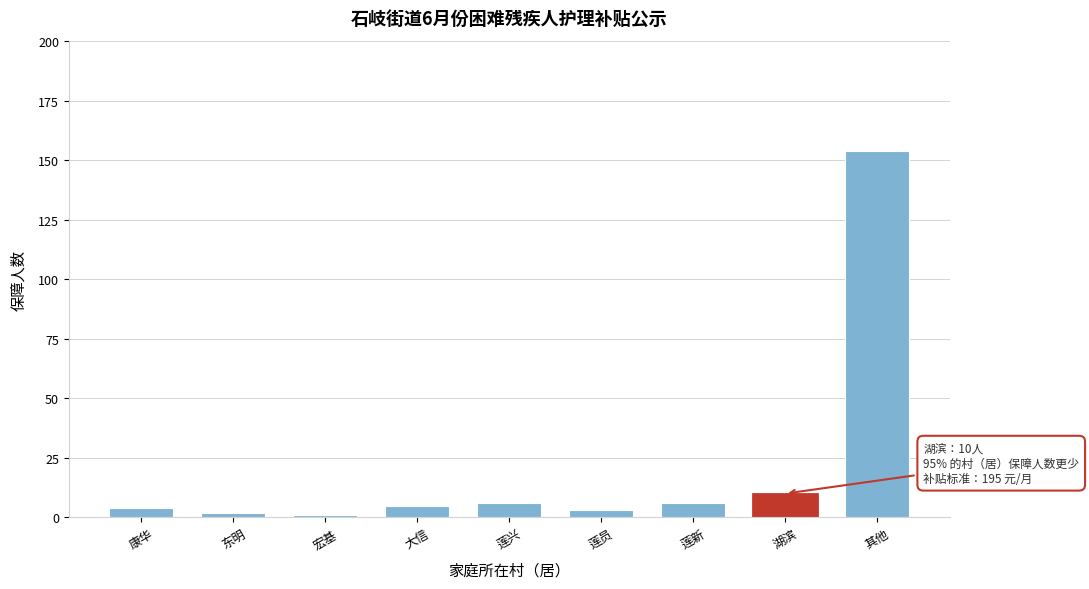

Reading left to right, what are all the values shown in this chart?

康华=4	东明=2	宏基=1	大信=5	莲兴=6	莲员=3	莲新=6	湖滨=10	其他=154